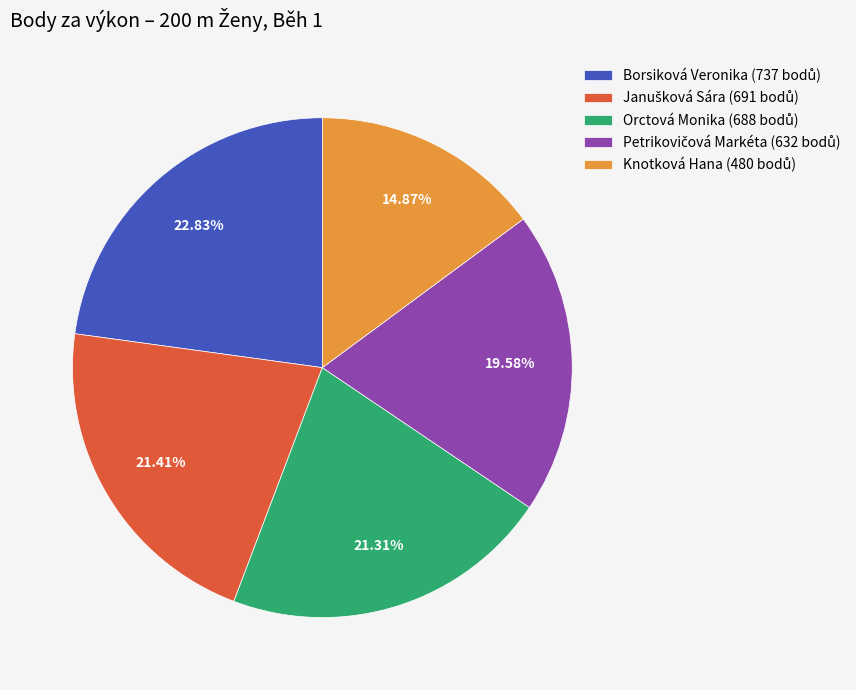

Which category has the biggest portion of the pie?

Borsiková Veronika